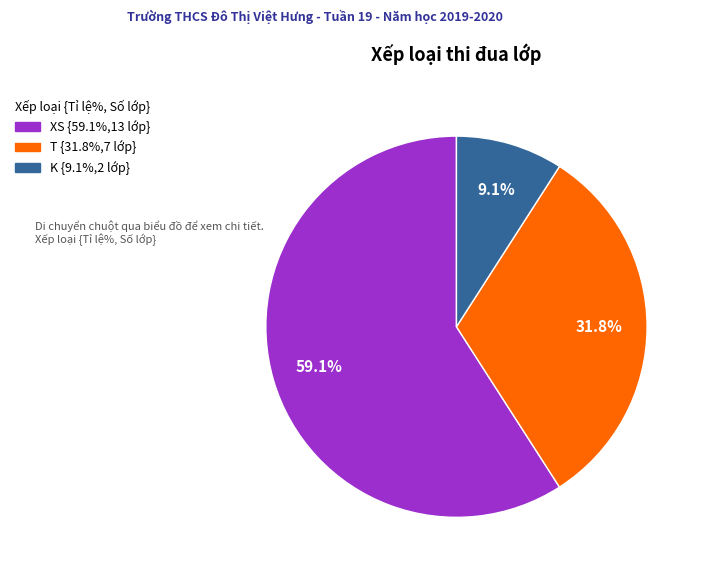

Is there a majority slice in this chart?

Yes